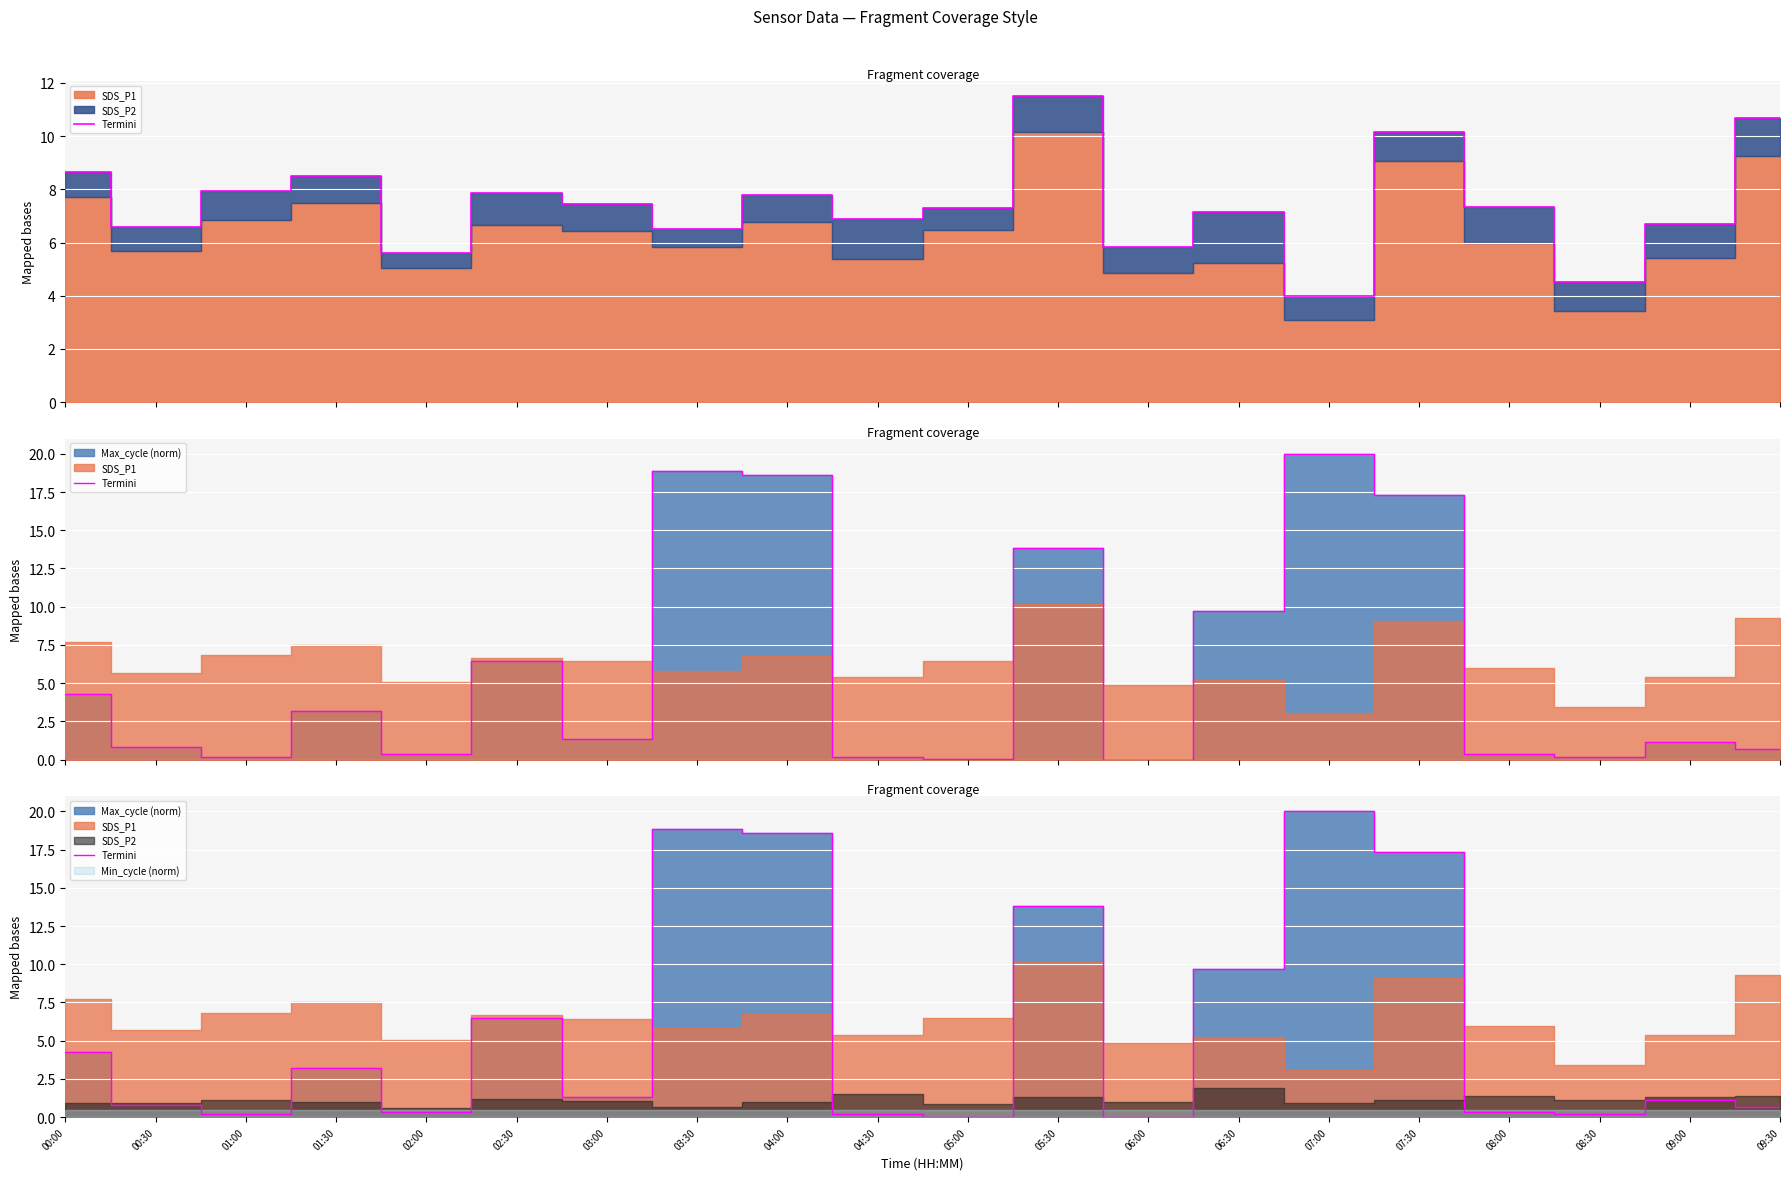

List the labels in order of value, smallest first.

06:00, 05:00, 01:00, 04:30, 08:30, 02:00, 08:00, 09:30, 00:30, 09:00, 03:00, 01:30, 00:00, 02:30, 06:30, 05:30, 07:30, 04:00, 03:30, 07:00